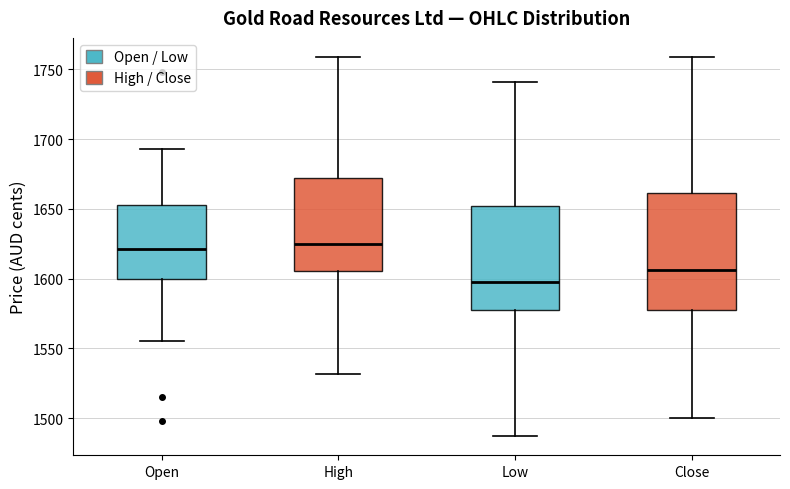

Which box's median line is the lowest?

Low